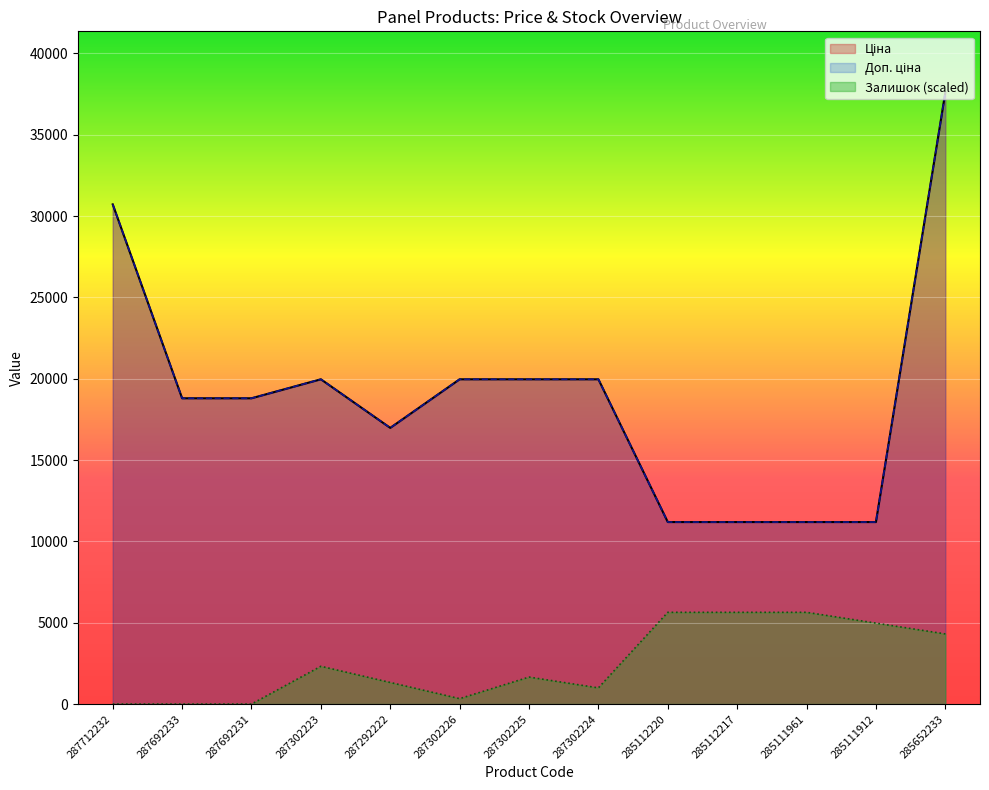

What is the total value across all series at 287712232?

61434.3